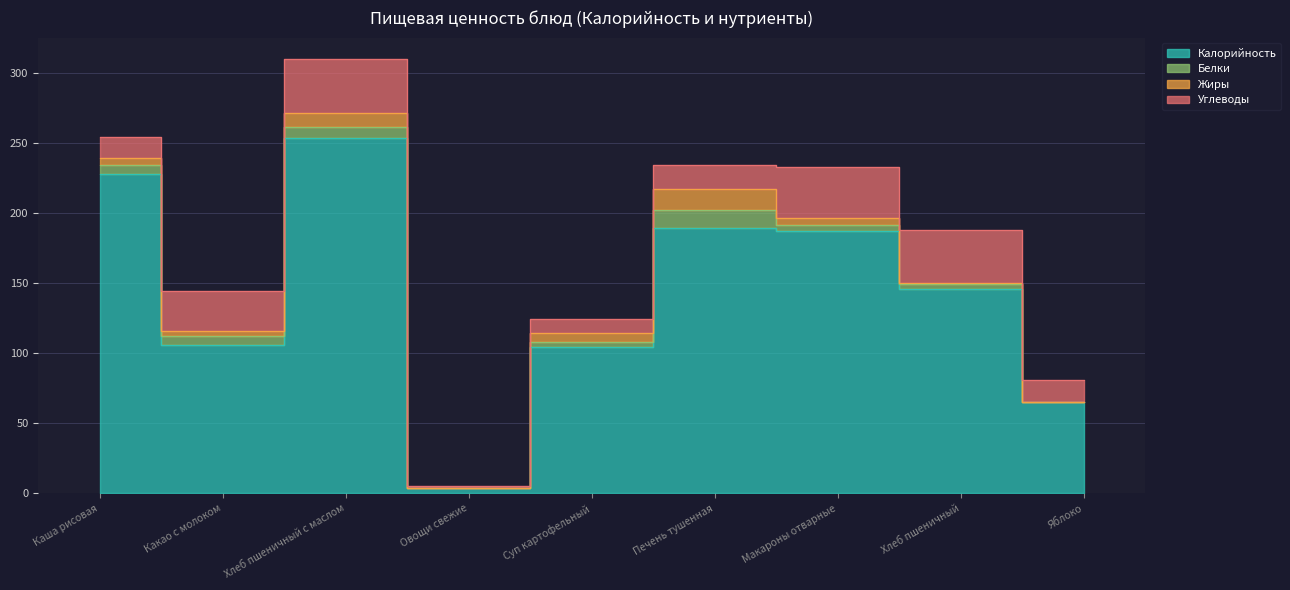

How many interior local valleys does the Белки series have?

1